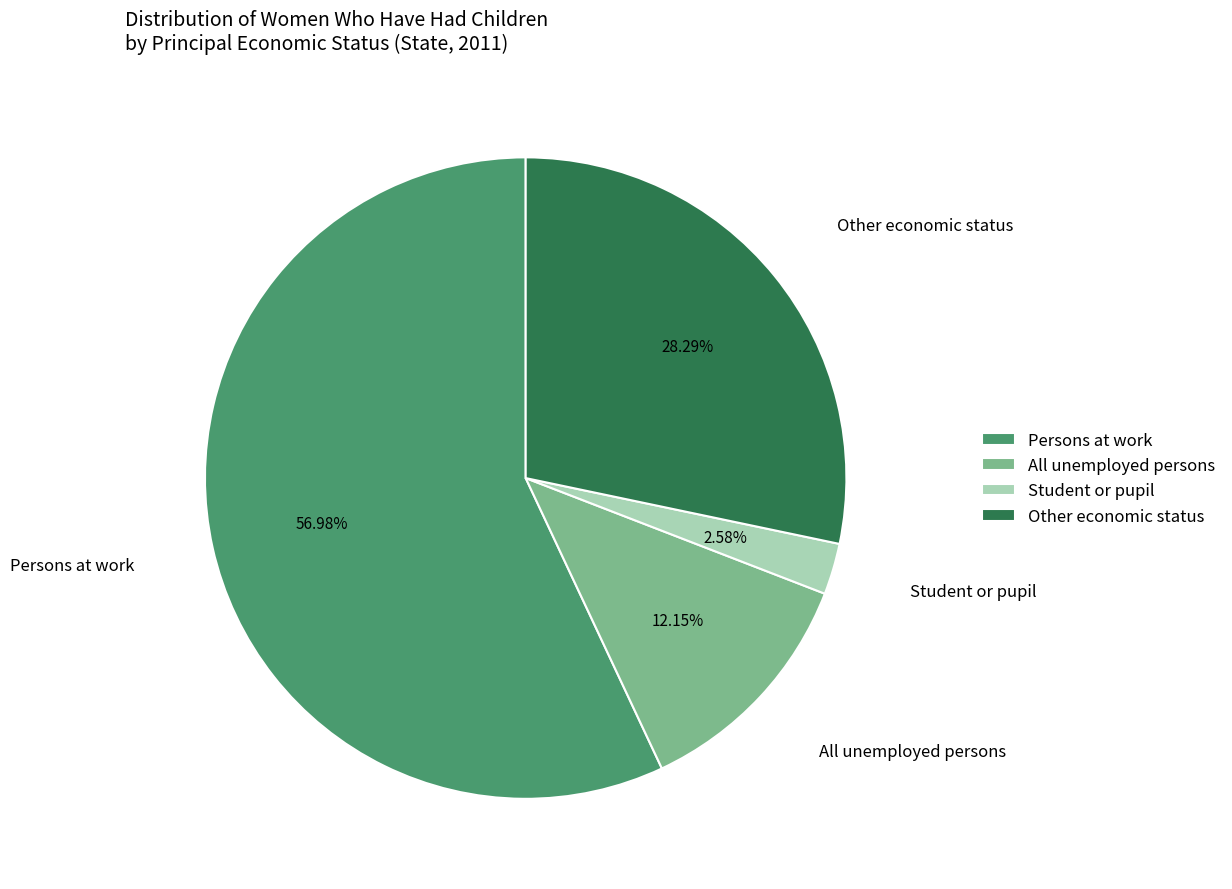

Rank the categories by value from lowest to highest.

Student or pupil, All unemployed persons, Other economic status, Persons at work